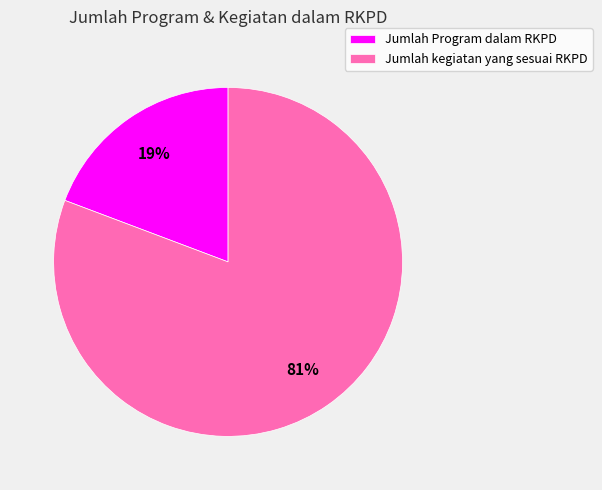

Combined, do Jumlah Program dalam RKPD and Jumlah kegiatan yang sesuai RKPD account for over 50%?

Yes